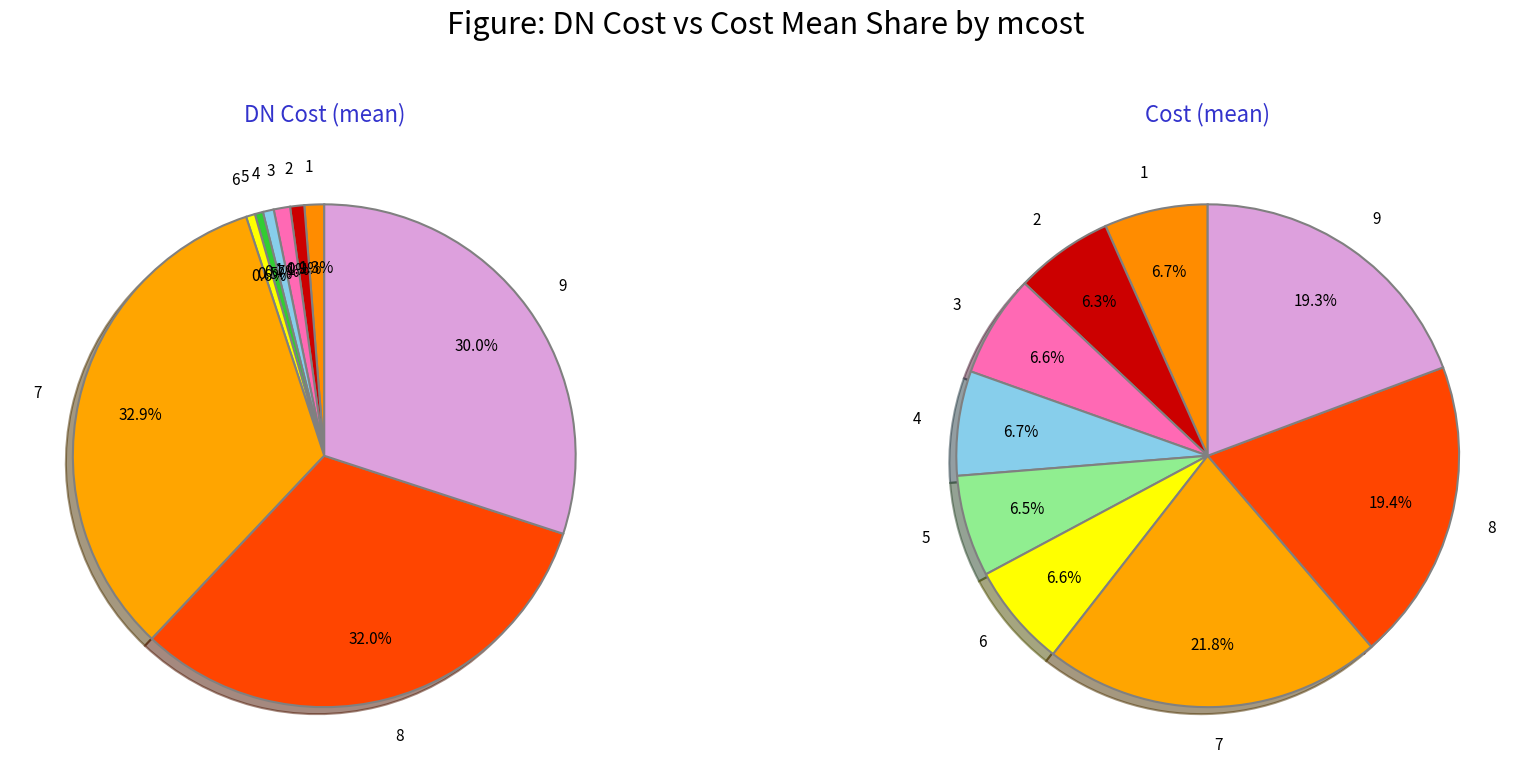

How many slices are in this pie chart?

9